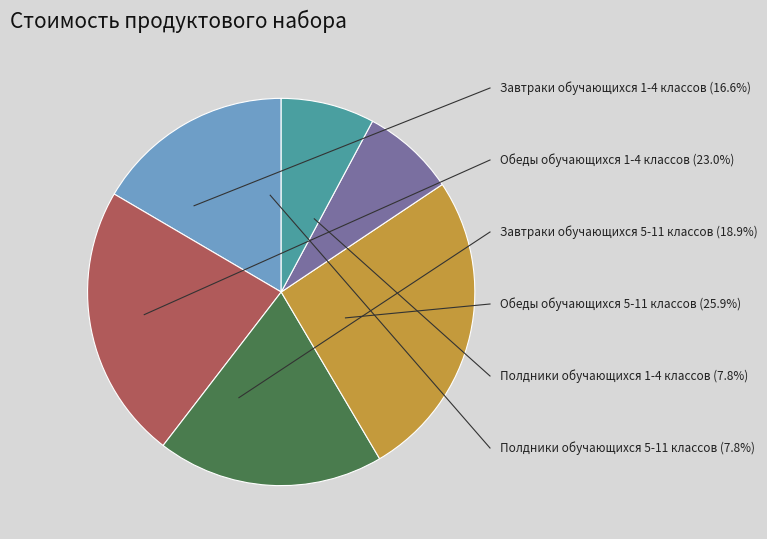

Is there any slice that represents more than half of the pie?

No